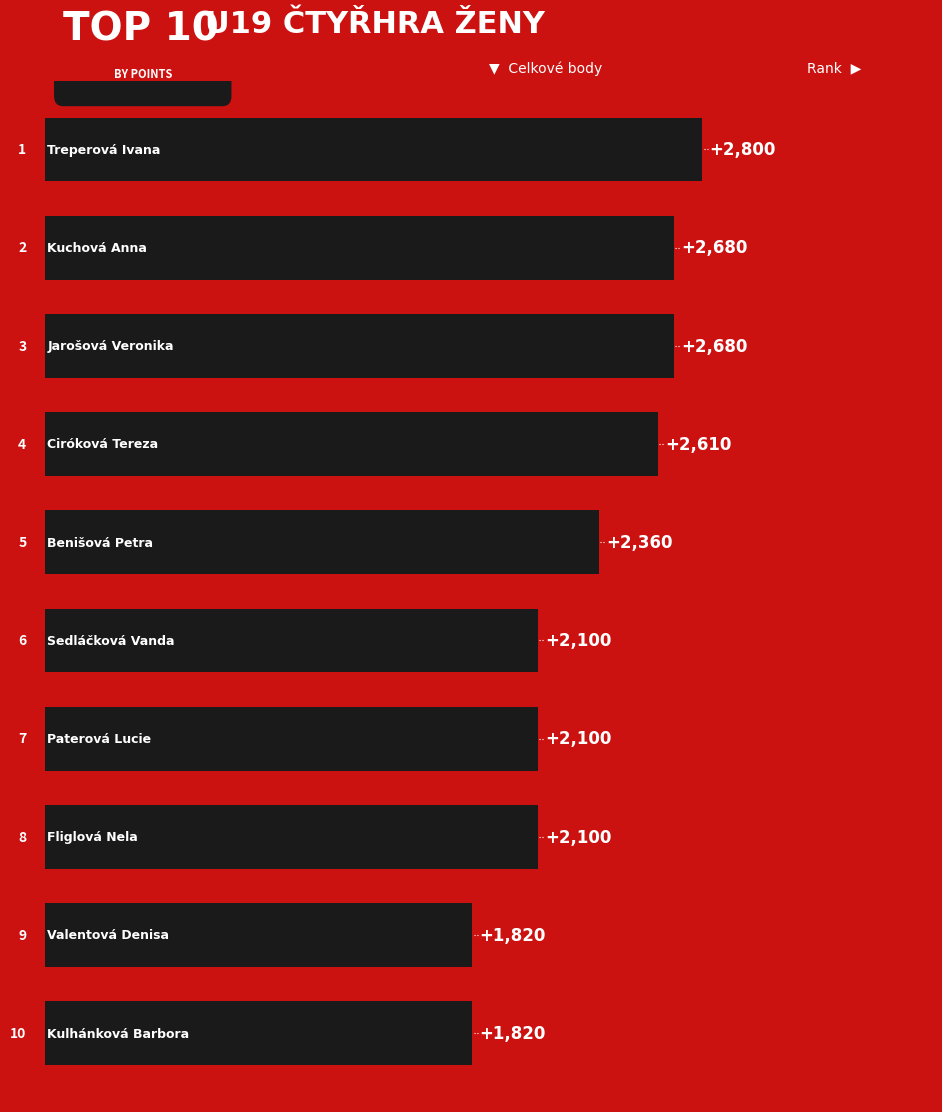

Reading bottom to top, extract all data points from this chart.

1820	1820	2100	2100	2100	2360	2610	2680	2680	2800